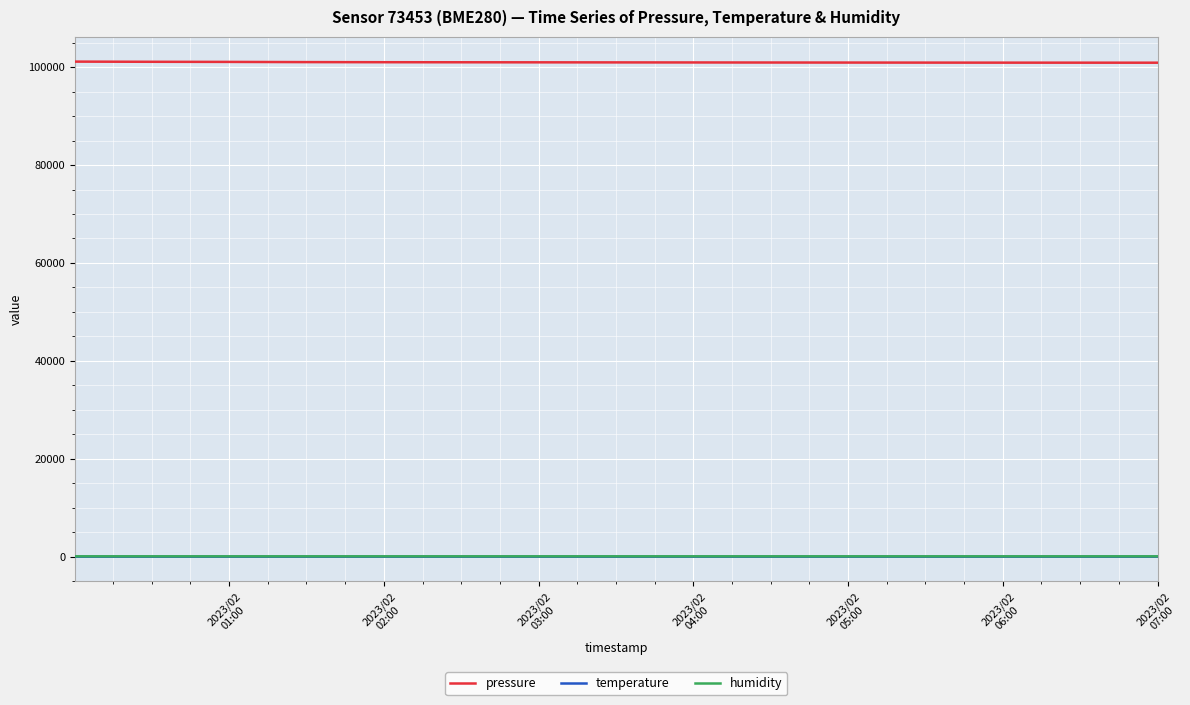

Which series has the largest total across all categories?

pressure